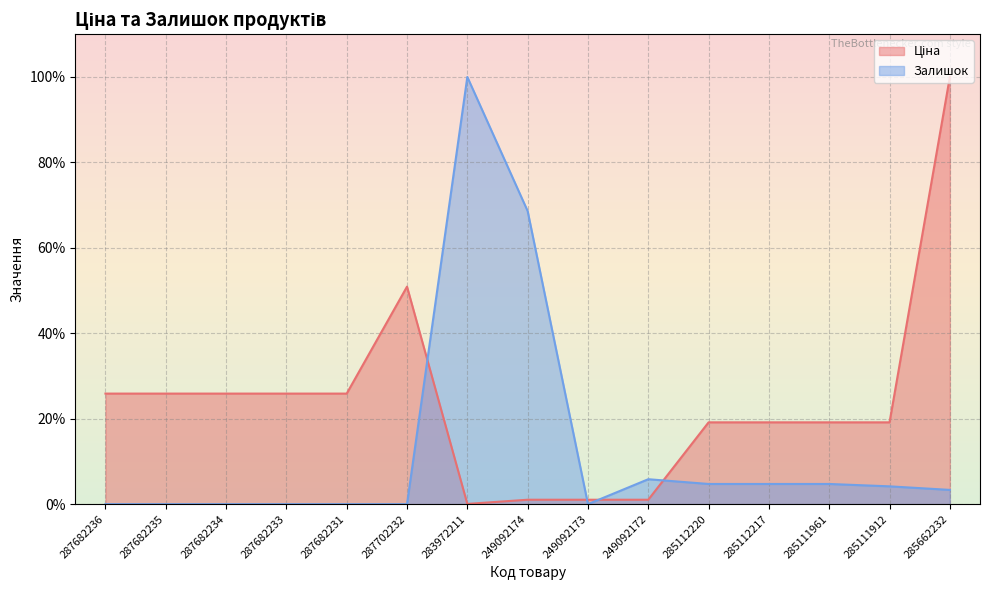

Where is the first local minimum for Ціна?

283972211